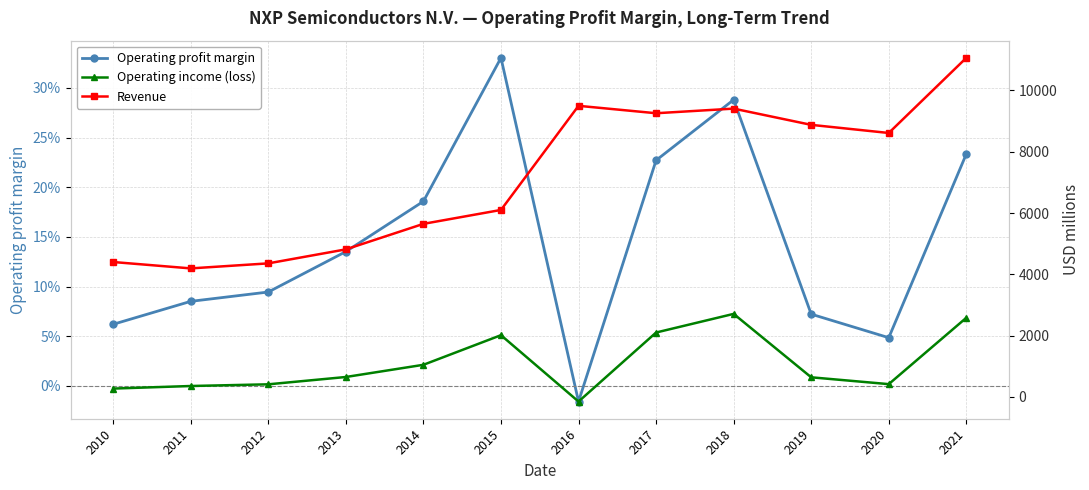

Is it true that Operating income (loss) equals 140.2 at 2012?

False